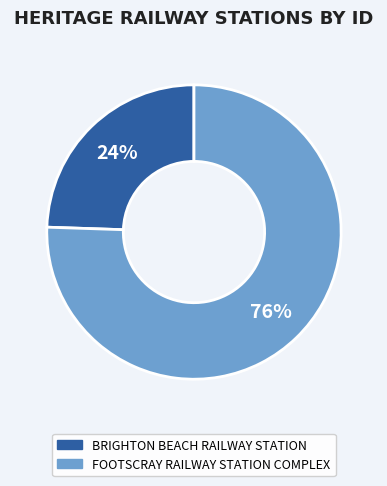

True or false: BRIGHTON BEACH RAILWAY STATION accounts for 24% of the total.

True